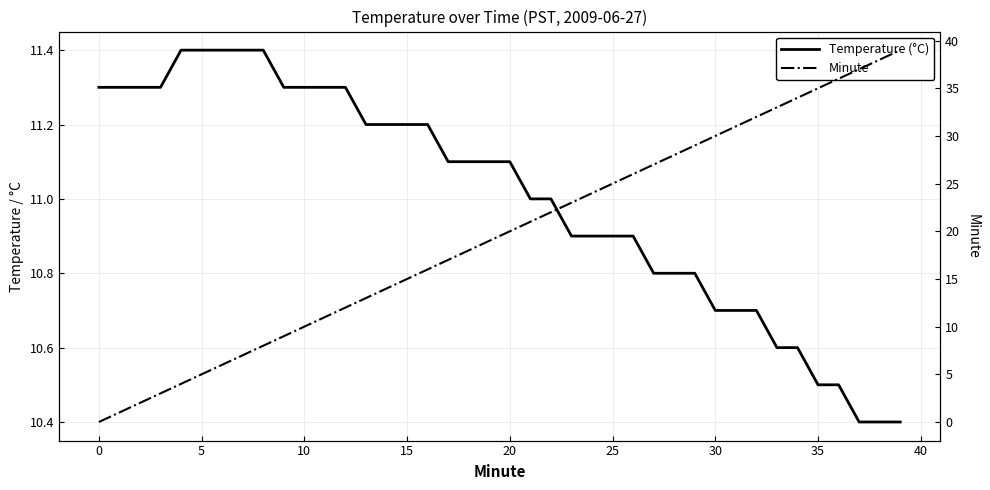

Reading left to right, transcribe all the data shown in this chart.

Temperature (°C): 11.3	11.3	11.3	11.3	11.4	11.4	11.4	11.4	11.4	11.3	11.3	11.3	11.3	11.2	11.2	11.2	11.2	11.1	11.1	11.1	11.1	11.0	11.0	10.9	10.9	10.9	10.9	10.8	10.8	10.8	10.7	10.7	10.7	10.6	10.6	10.5	10.5	10.4	10.4	10.4
Minute: 0.0	1.0	2.0	3.0	4.0	5.0	6.0	7.0	8.0	9.0	10.0	11.0	12.0	13.0	14.0	15.0	16.0	17.0	18.0	19.0	20.0	21.0	22.0	23.0	24.0	25.0	26.0	27.0	28.0	29.0	30.0	31.0	32.0	33.0	34.0	35.0	36.0	37.0	38.0	39.0